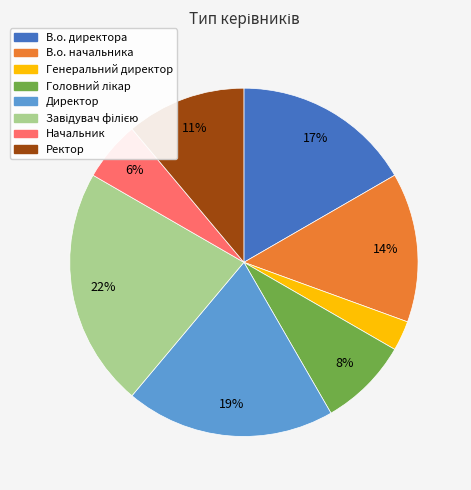

To the nearest percent, what is the average slice percentage?

12%